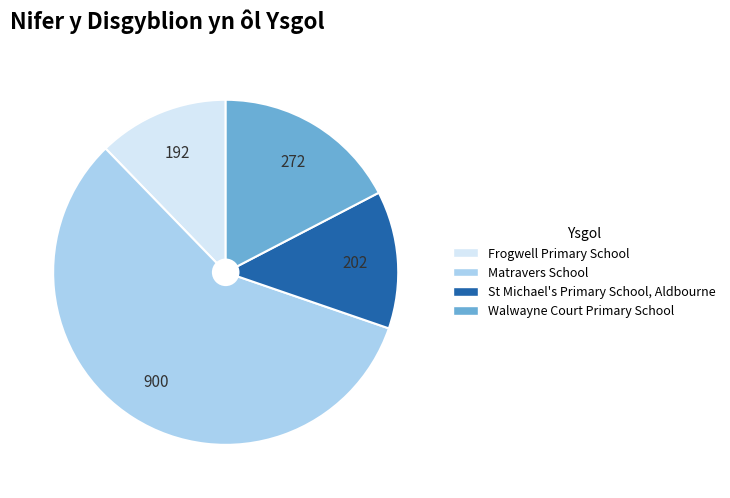

Does any single category account for the majority?

Yes